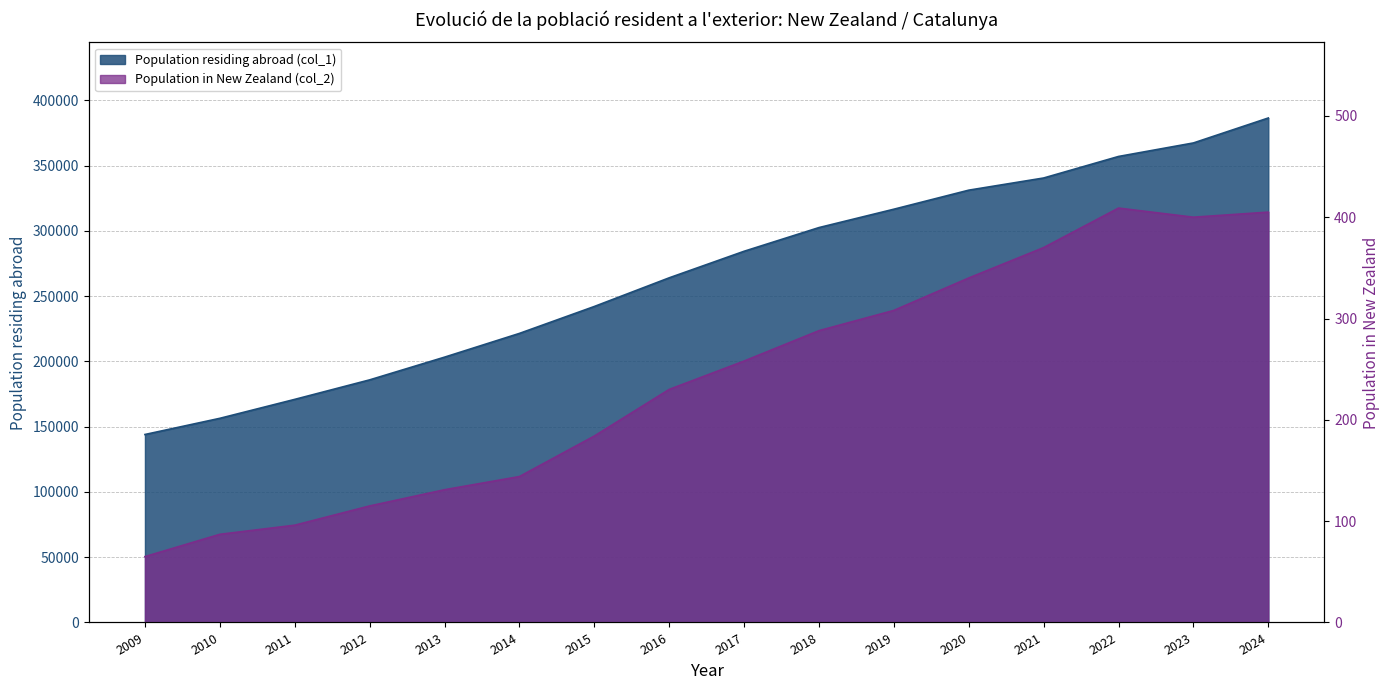

Does the chart have visible grid lines?

Yes